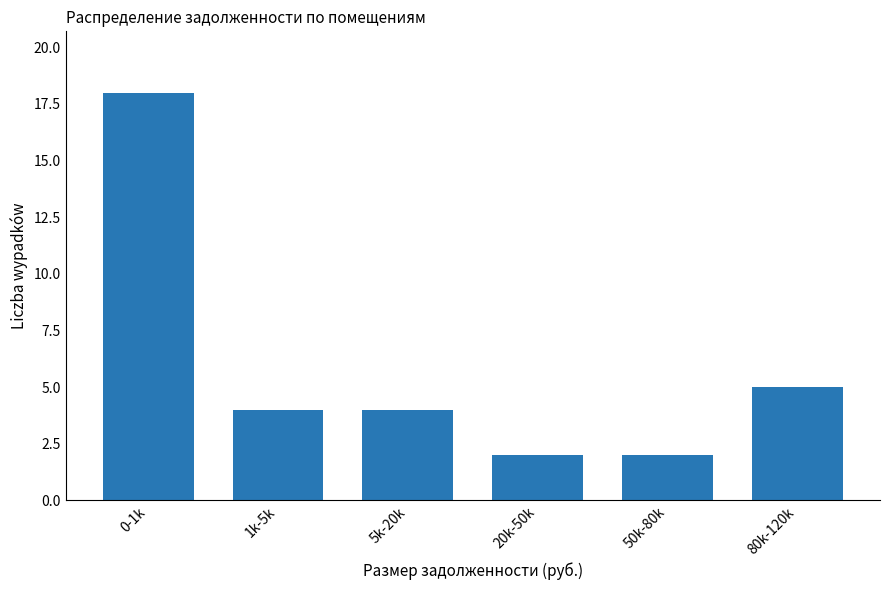

Reading left to right, transcribe all the data shown in this chart.

18	4	4	2	2	5